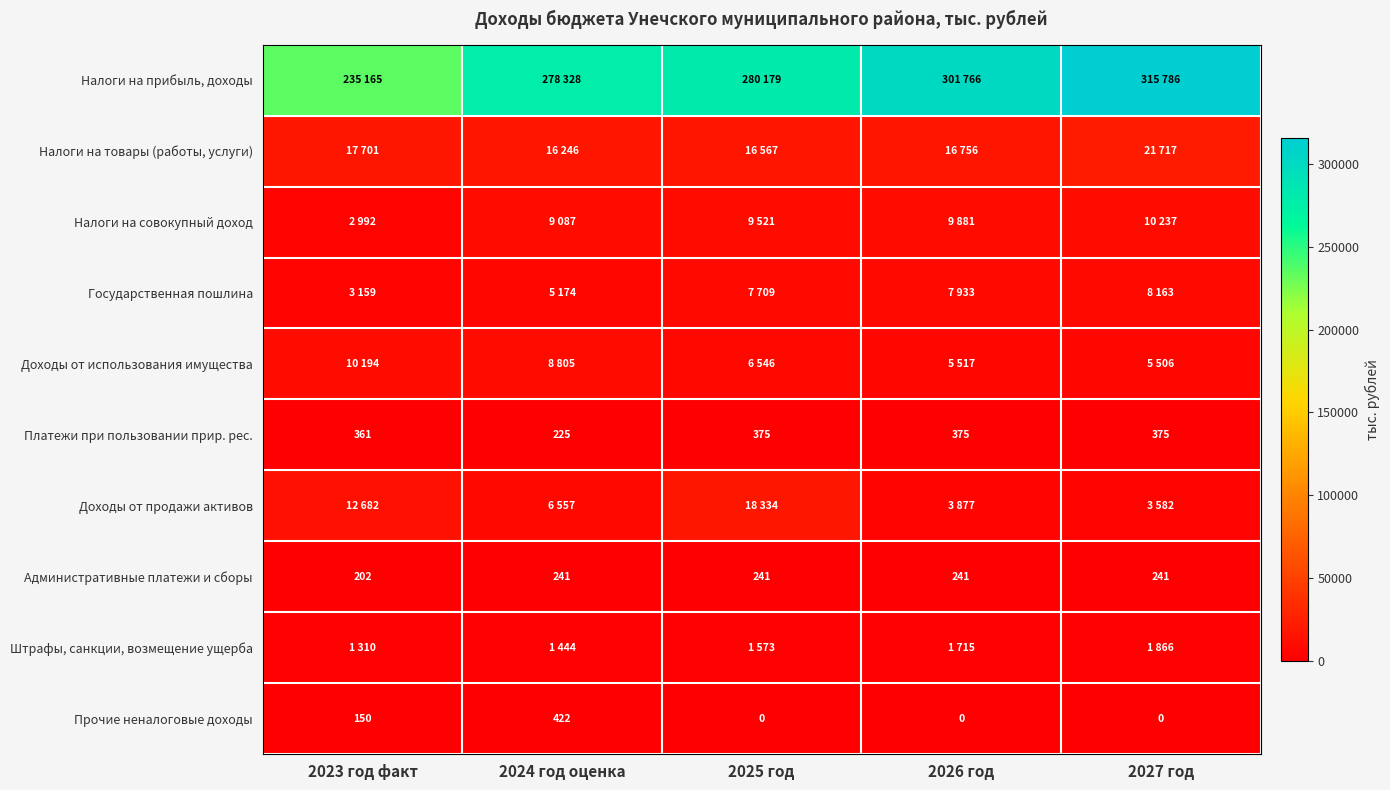

What is the average value of the Административные платежи и сборы series?

233